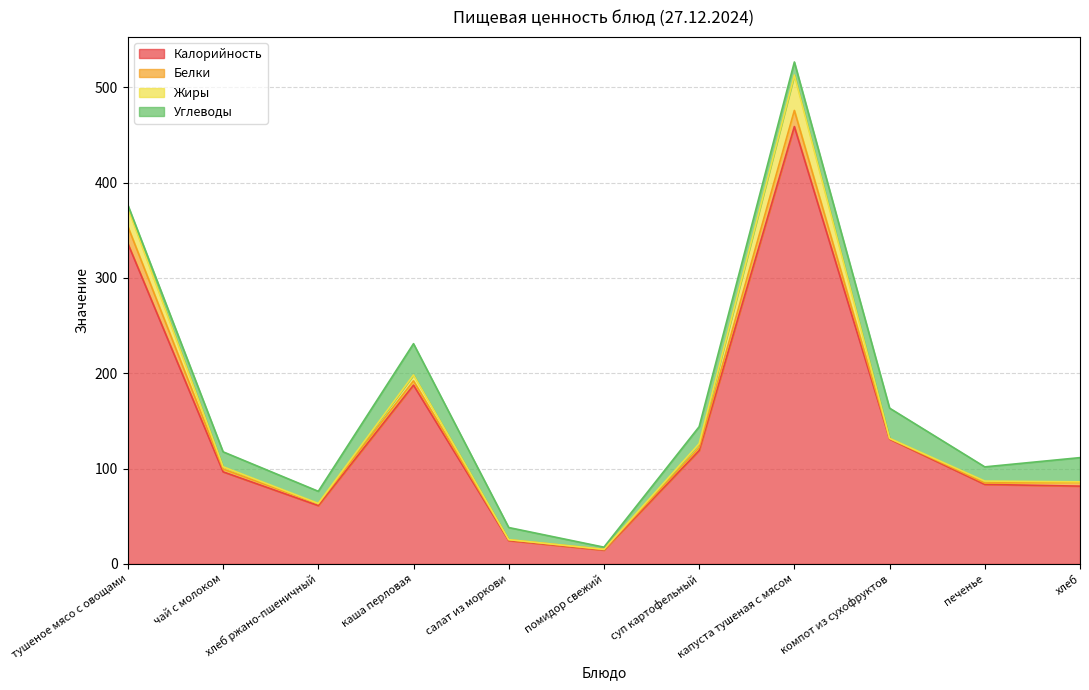

Does the chart have visible grid lines?

Yes